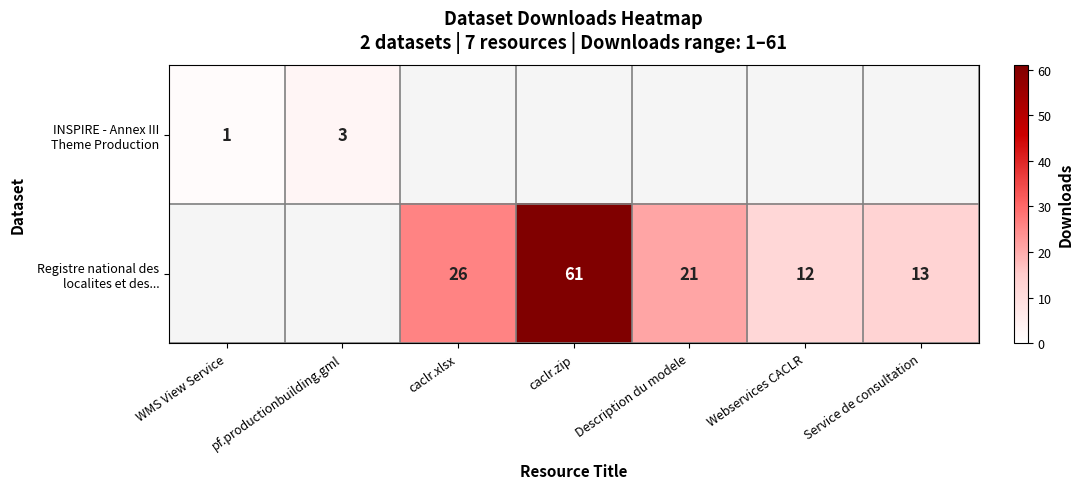

What is the minimum value shown in the chart?

1.0